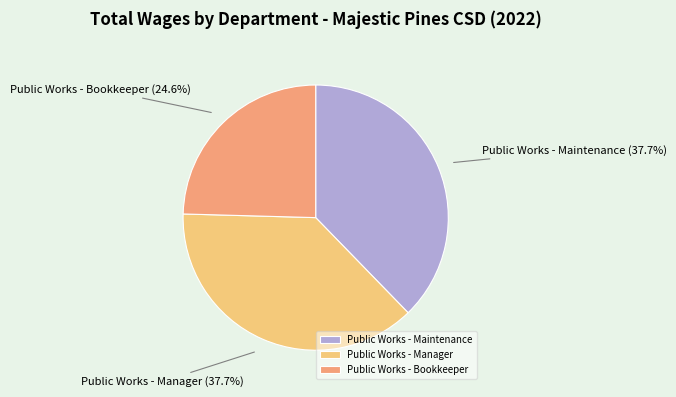

To the nearest percent, what portion does Public Works - Bookkeeper represent?

25%